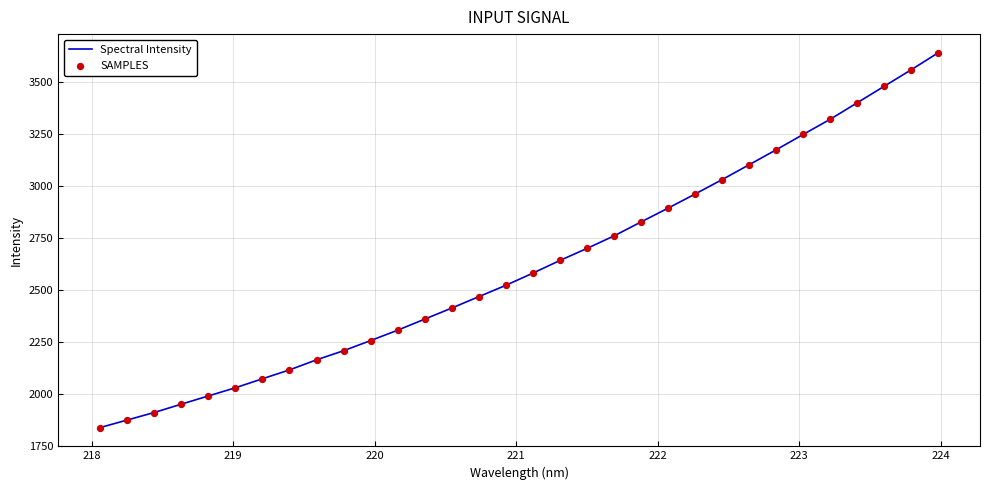

What is the difference between the maximum and minimum values?

1800.4